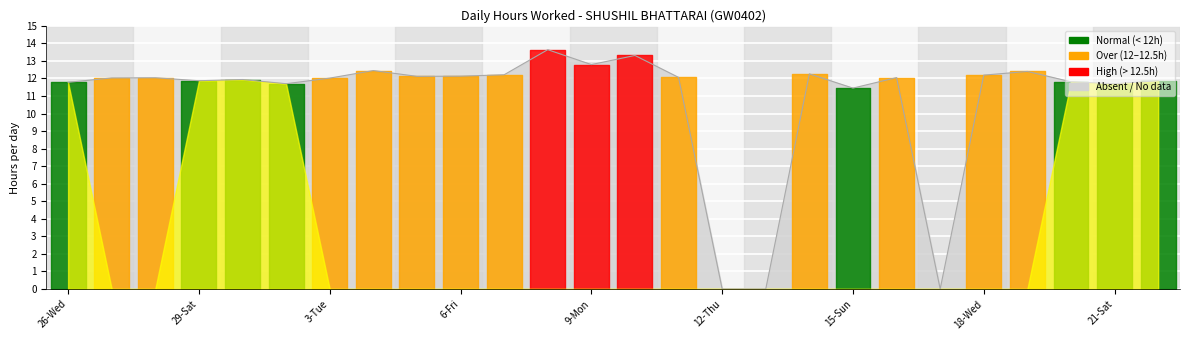

What is the maximum value shown in the chart?

13.6